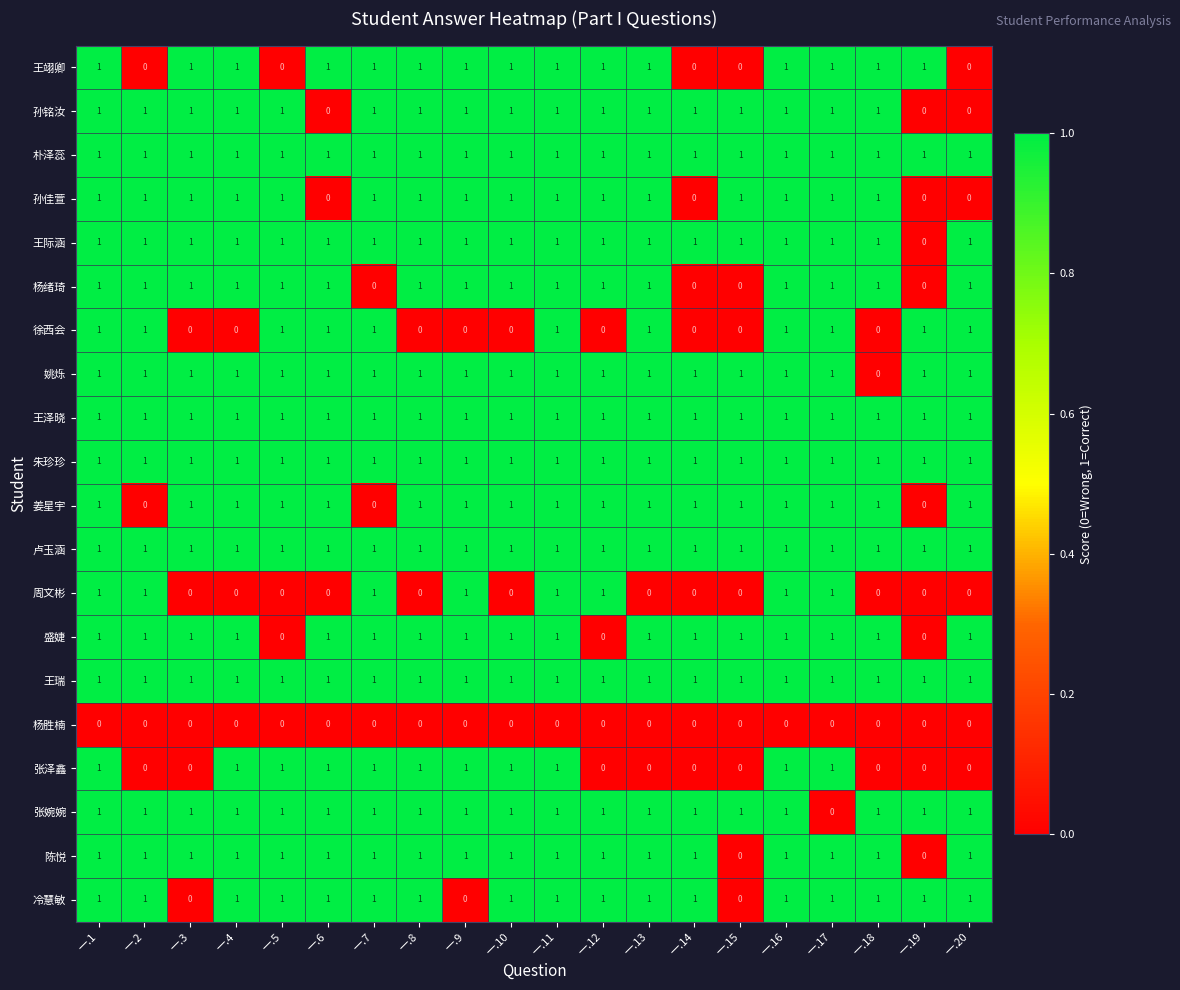

What is the maximum value shown in the chart?

1